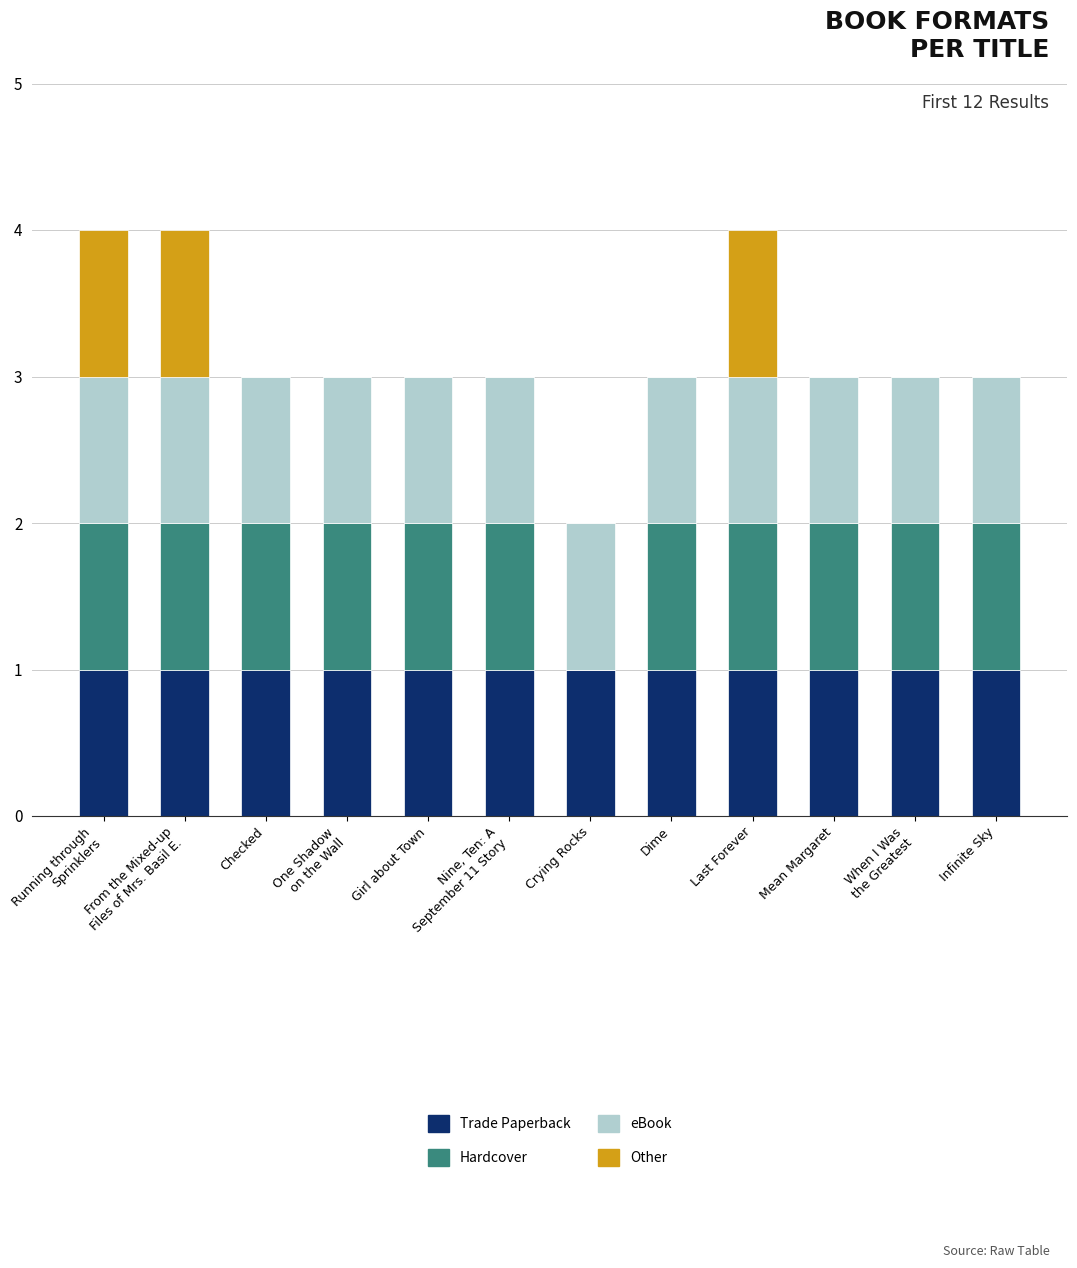

What is the total value across all series at Last Forever?

4